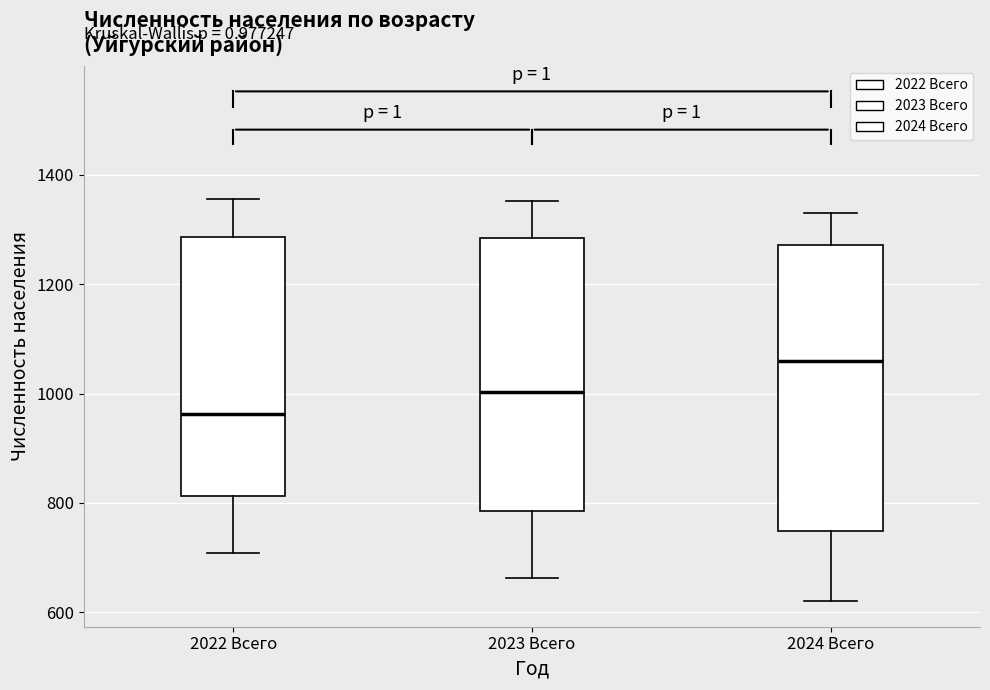

Reading left to right, transcribe this box plot: for each box, give where its median line is, the range the box spans, and where its two whiskers end, as read against the y-axis. The values are not printed on the chart, so give them approximately, as read against the axis.

2022 Всего: median 960, box 820 to 1280, whiskers 700 to 1360
2023 Всего: median 1000, box 780 to 1280, whiskers 660 to 1360
2024 Всего: median 1060, box 740 to 1280, whiskers 620 to 1340